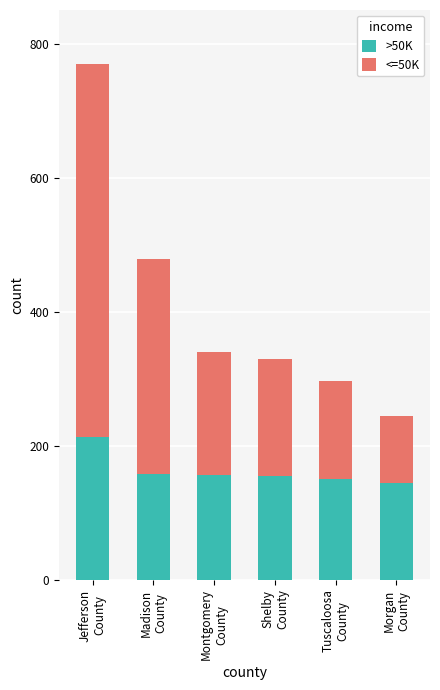

What is the difference between the maximum and second lowest values in the >50K series?

62